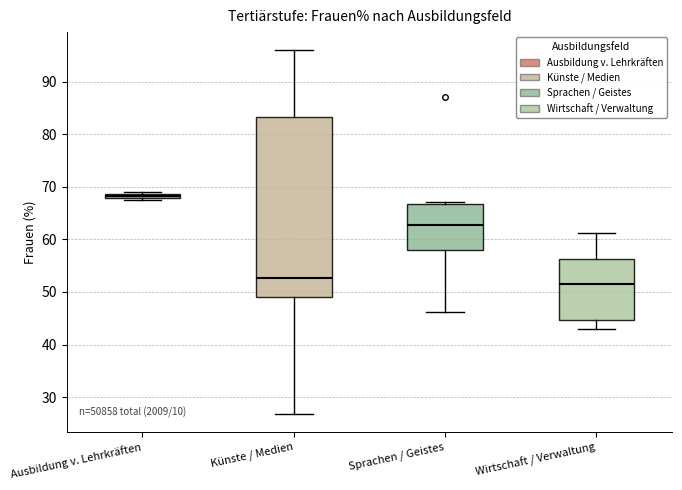

Which box has the highest median line?

Ausbildung v. Lehrkräften